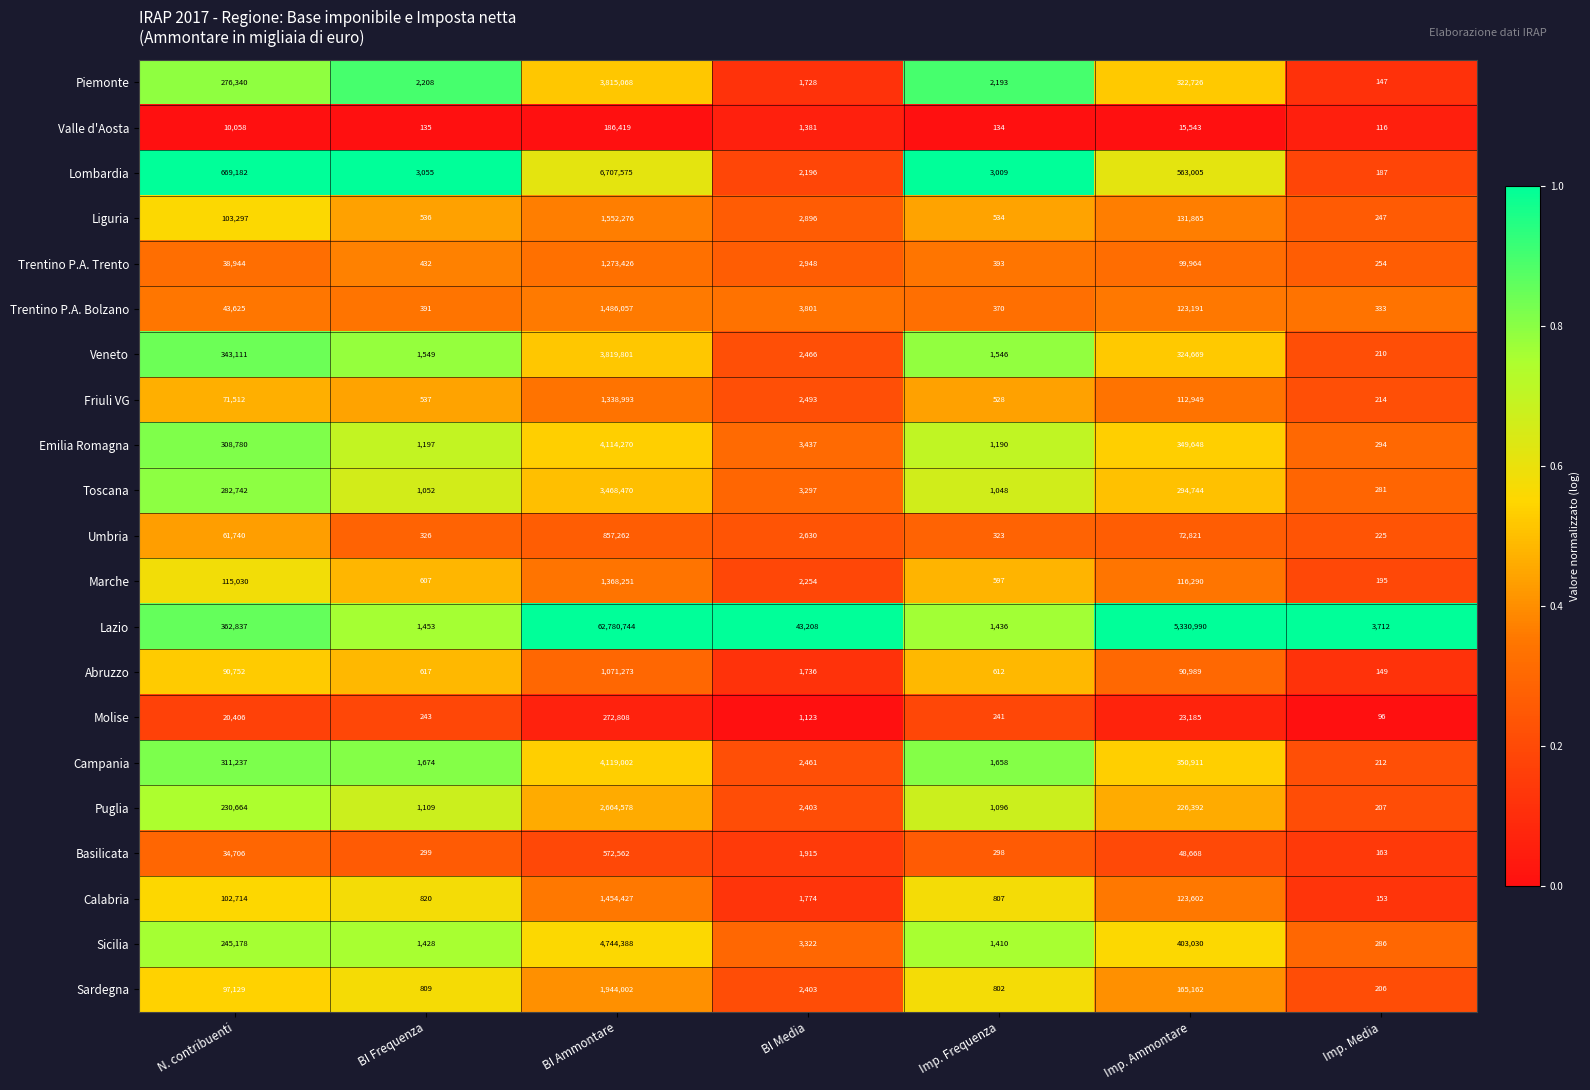

Which series changed the most between BI Media and Imp. Frequenza?

Lazio